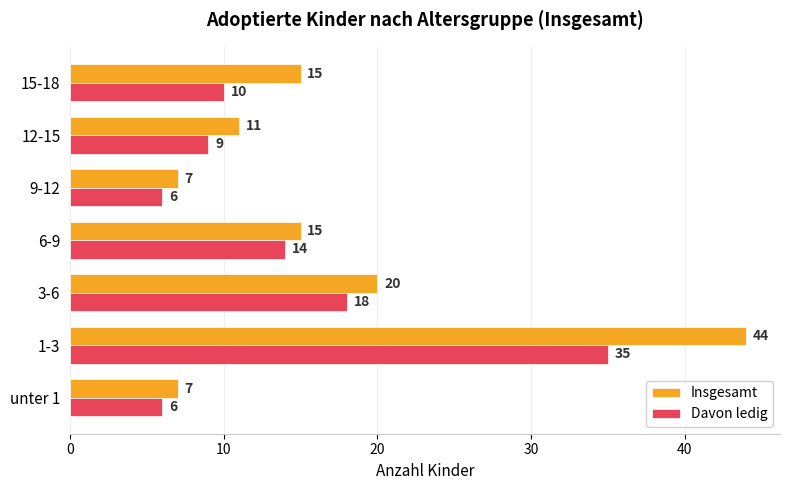

Count the number of data series in this chart.

2